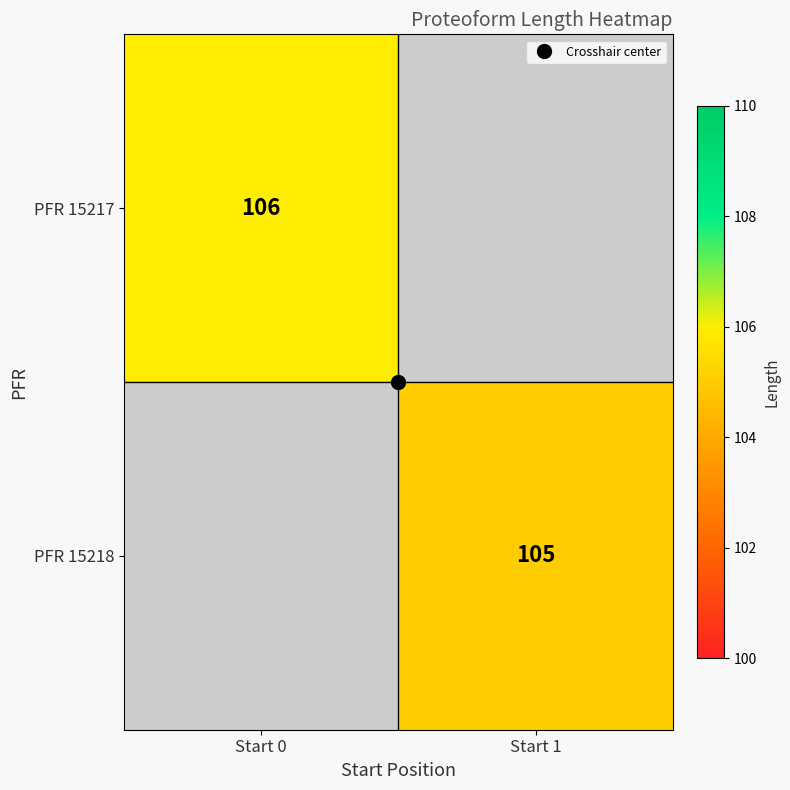

At which label does PFR 15217 reach its minimum?

Start 1